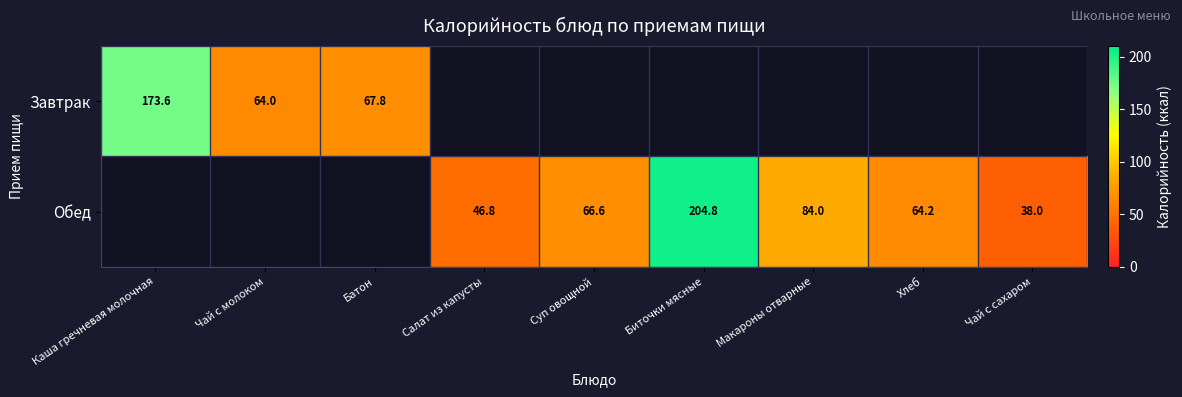

Is the value of Обед at Макароны отварные greater than the value of Завтрак at Чай с молоком?

Yes